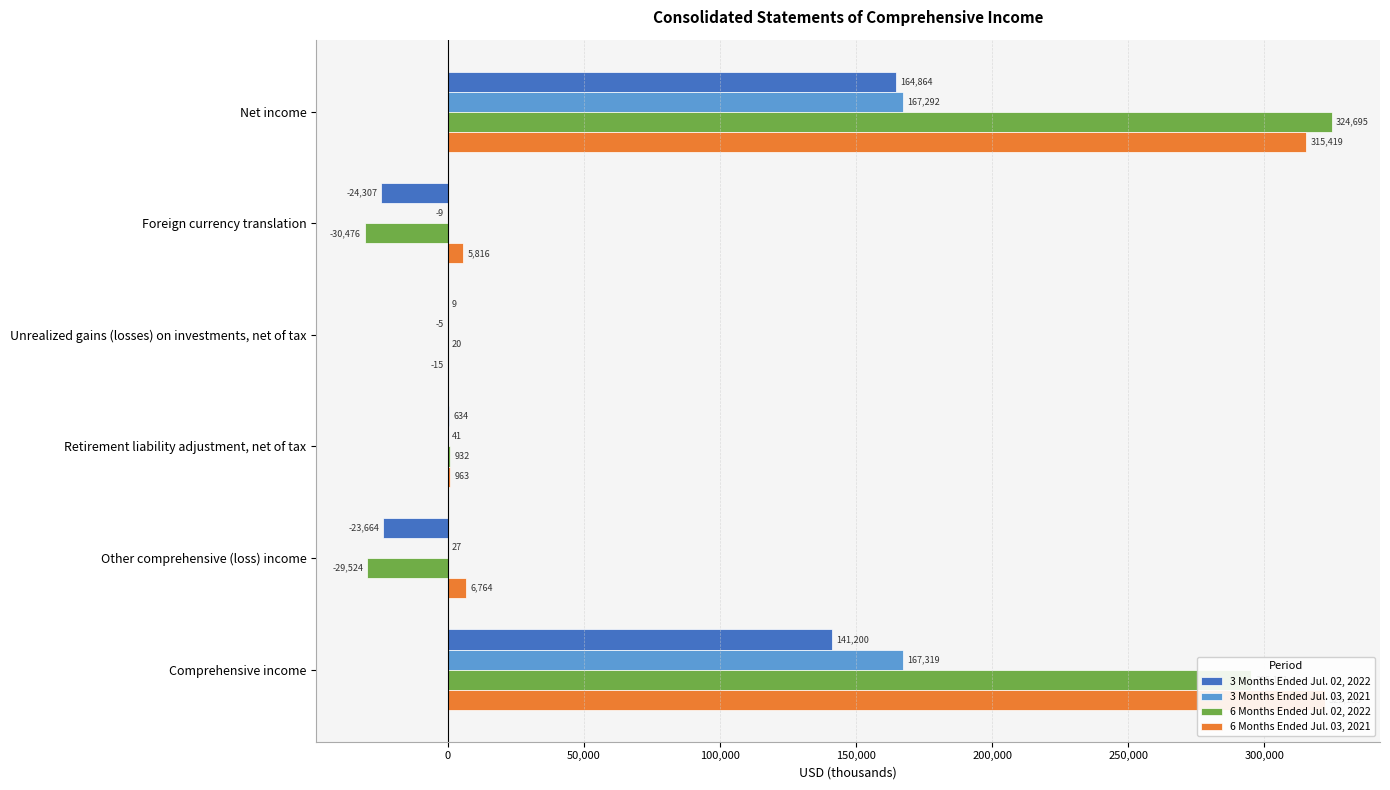

Which series changed the most between Other comprehensive (loss) income and Comprehensive income?

6 Months Ended Jul. 02, 2022